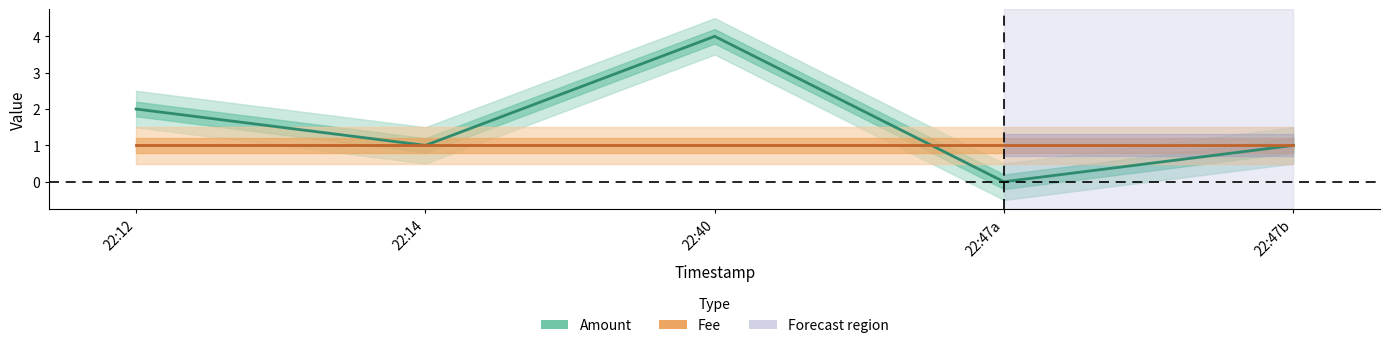

The value of Fee at 22:47b is 1. True or false?

True